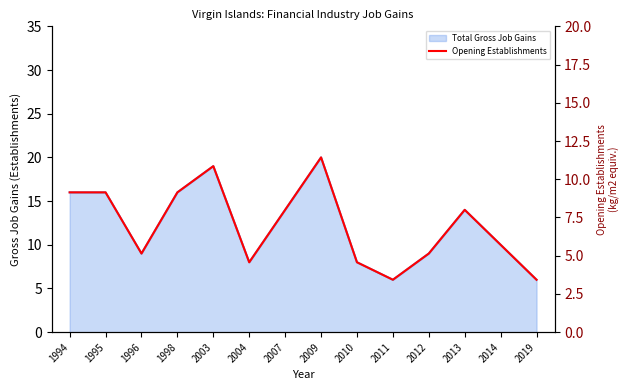

List the labels in order of value, largest first.

2009, 2003, 1994, 1995, 1998, 2007, 2013, 2014, 1996, 2012, 2004, 2010, 2011, 2019